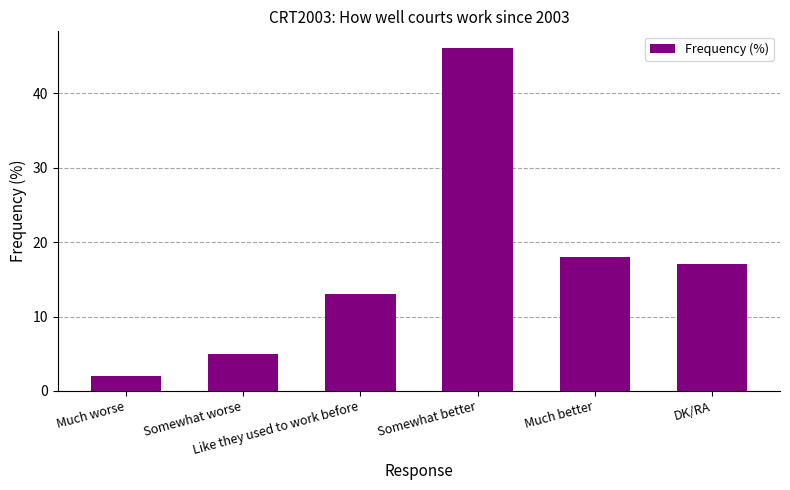

Where is the data nearest to the value 24?

Much better